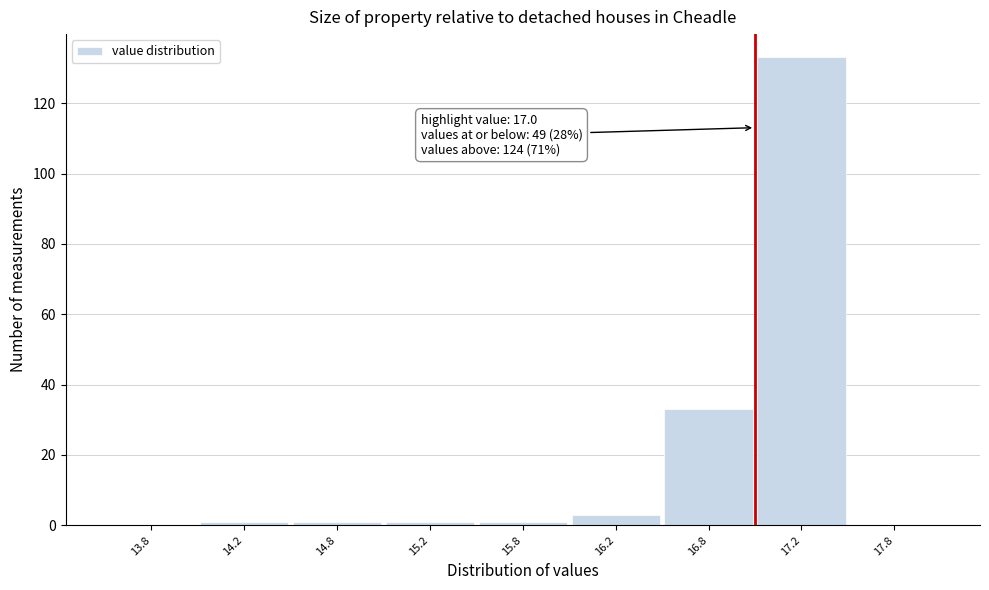

Reading left to right, list all the values displayed in this chart.

13.8=0	14.2=1	14.8=1	15.2=1	15.8=1	16.2=3	16.8=33	17.2=133	17.8=0